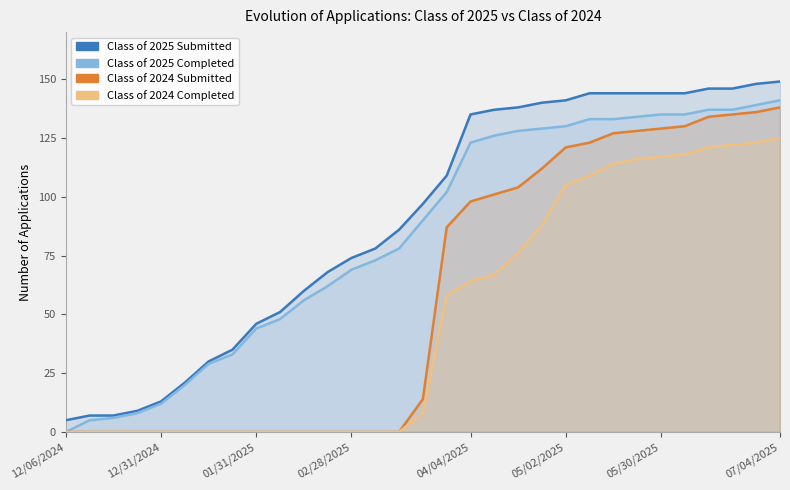

Reading left to right, transcribe all the data shown in this chart.

Class of 2025 Submitted: 5	7	7	9	13	21	30	35	46	51	60	68	74	78	86	97	109	135	137	138	140	141	144	144	144	144	144	146	146	148	149
Class of 2025 Completed: 0	5	6	8	12	20	29	33	44	48	56	62	69	73	78	90	102	123	126	128	129	130	133	133	134	135	135	137	137	139	141
Class of 2024 Submitted: 0	0	0	0	0	0	0	0	0	0	0	0	0	0	0	14	87	98	101	104	112	121	123	127	128	129	130	134	135	136	138
Class of 2024 Completed: 0	0	0	0	0	0	0	0	0	0	0	0	0	0	0	8	58	64	67	76	88	105	109	114	116	117	118	121	122	123	125